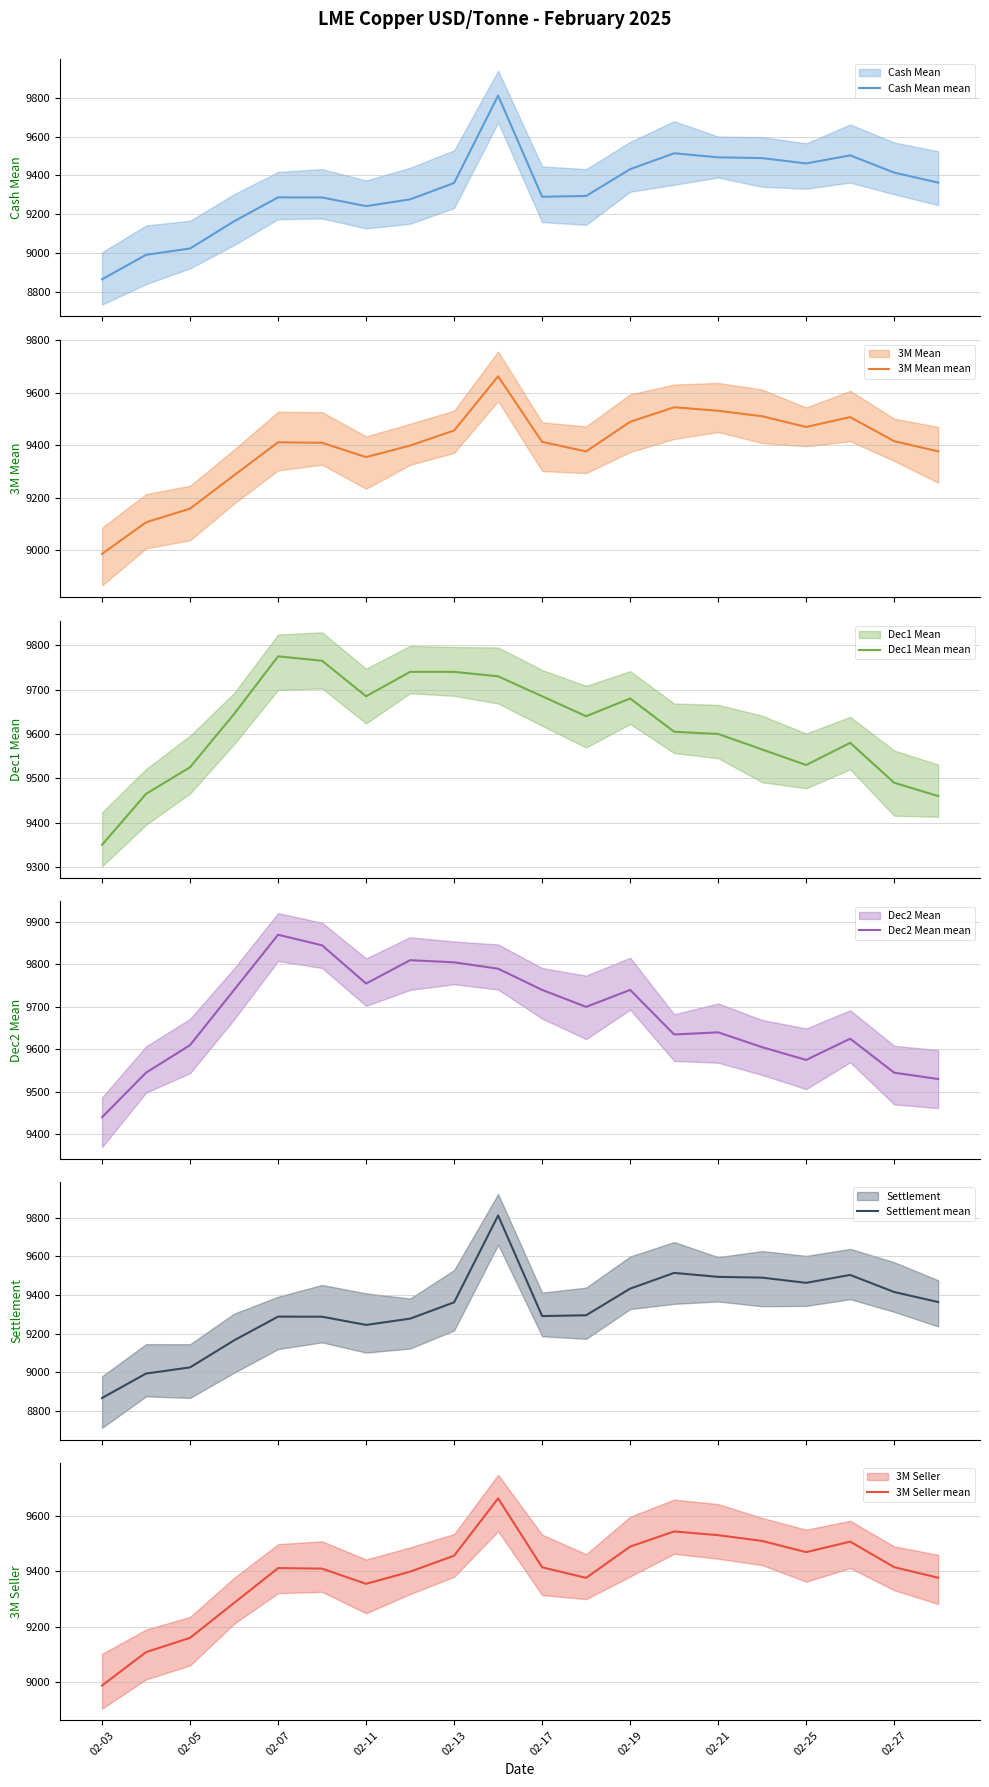

Reading left to right, extract all data points from this chart.

Cash Mean mean: 02-03=8866.2	02-05=8992.0	02-07=9024.5	02-11=9164.5	02-13=9287.5	02-17=9287.0	02-19=9242.5	02-21=9277.2	02-25=9361.5	02-27=9811.0	10=9290.8	11=9294.8	12=9432.5	13=9514.2	14=9493.5	15=9489.5	16=9462.0	17=9503.5	18=9415.0	19=9363.2
3M Mean mean: 02-03=8985.5	02-05=9106.0	02-07=9158.0	02-11=9285.2	02-13=9411.0	02-17=9409.0	02-19=9354.5	02-21=9398.5	02-25=9456.0	02-27=9662.5	10=9412.5	11=9376.2	12=9489.0	13=9544.5	14=9531.2	15=9510.2	16=9469.5	17=9507.0	18=9415.2	19=9376.5
Dec1 Mean mean: 02-03=9350.0	02-05=9465.0	02-07=9525.0	02-11=9645.0	02-13=9775.0	02-17=9765.0	02-19=9685.0	02-21=9740.0	02-25=9740.0	02-27=9730.0	10=9685.0	11=9640.0	12=9680.0	13=9605.0	14=9600.0	15=9565.0	16=9530.0	17=9580.0	18=9490.0	19=9460.0
Dec2 Mean mean: 02-03=9440.0	02-05=9545.0	02-07=9610.0	02-11=9740.0	02-13=9870.0	02-17=9845.0	02-19=9755.0	02-21=9810.0	02-25=9805.0	02-27=9790.0	10=9740.0	11=9700.0	12=9740.0	13=9635.0	14=9640.0	15=9605.0	16=9575.0	17=9625.0	18=9545.0	19=9530.0
Settlement mean: 02-03=8866.5	02-05=8993.0	02-07=9025.0	02-11=9165.0	02-13=9288.0	02-17=9287.5	02-19=9245.0	02-21=9277.5	02-25=9362.0	02-27=9812.0	10=9291.0	11=9295.0	12=9433.0	13=9514.5	14=9494.0	15=9490.0	16=9463.0	17=9504.0	18=9415.5	19=9363.5
3M Seller mean: 02-03=8986.0	02-05=9107.0	02-07=9159.0	02-11=9285.5	02-13=9412.0	02-17=9410.0	02-19=9355.0	02-21=9399.0	02-25=9457.0	02-27=9665.0	10=9415.0	11=9376.5	12=9490.0	13=9545.0	14=9531.5	15=9510.5	16=9470.0	17=9508.0	18=9415.5	19=9377.0